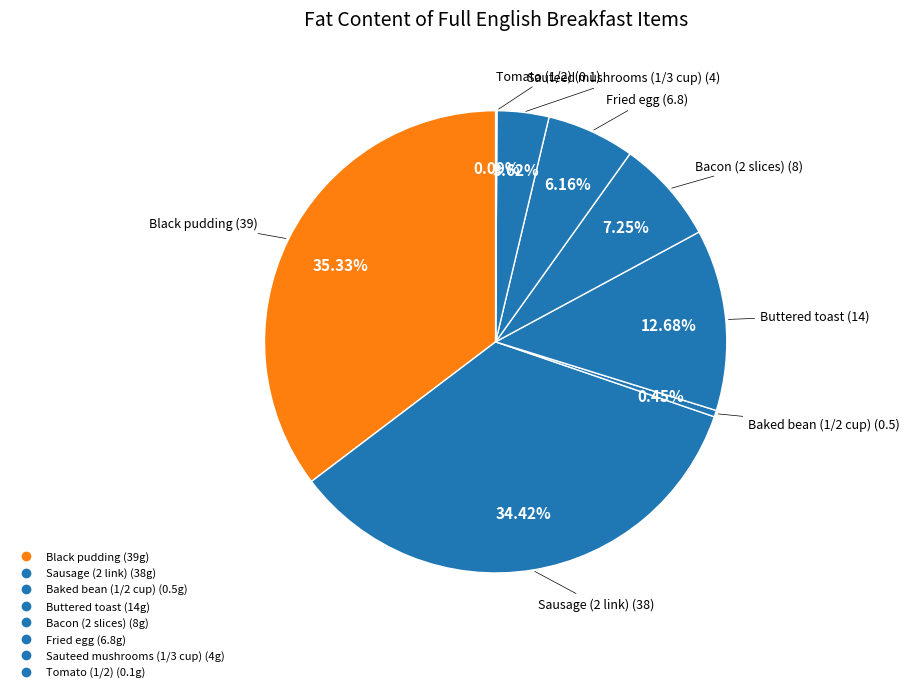

True or false: Sausage (2 link) accounts for 34% of the total.

True